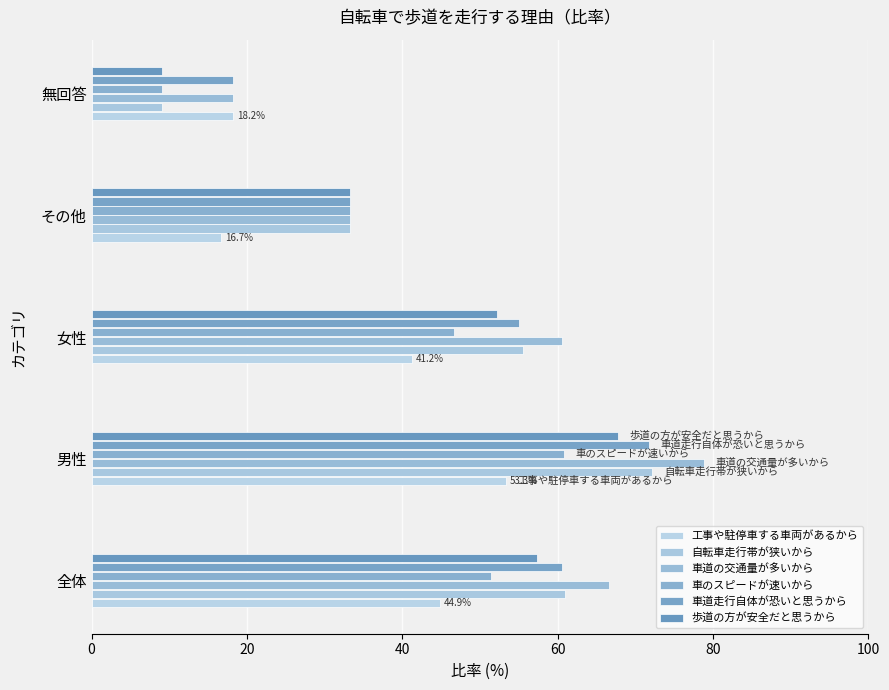

At how many categories does at least one series exceed 12?

5